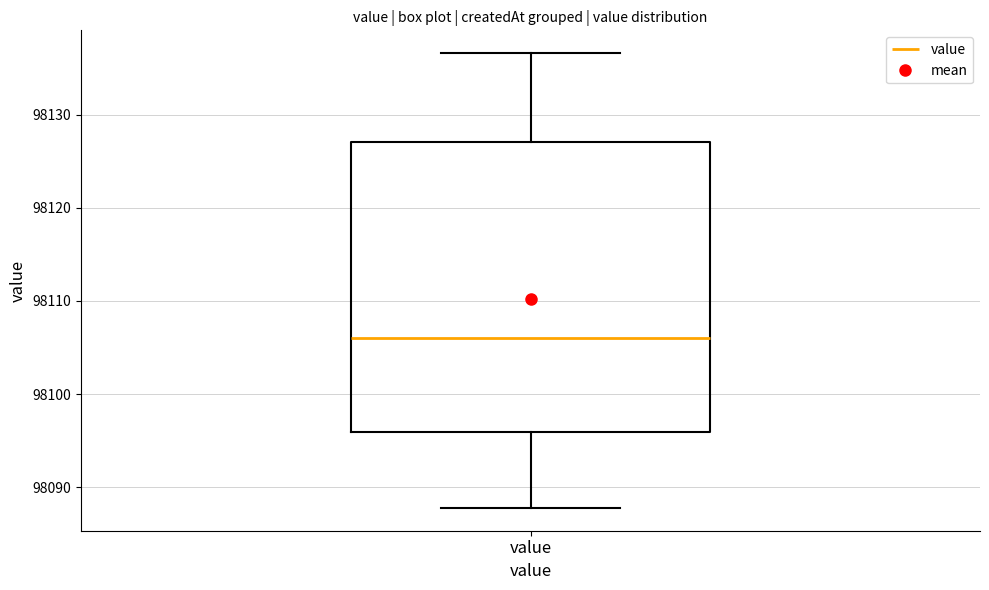

Transcribe this box plot: give where the median line is, the range the box spans, and where the two whiskers end, as read against the y-axis. The values are not printed on the chart, so give them approximately, as read against the axis.

median 98106, box 98096 to 98127, whiskers 98088 to 98137